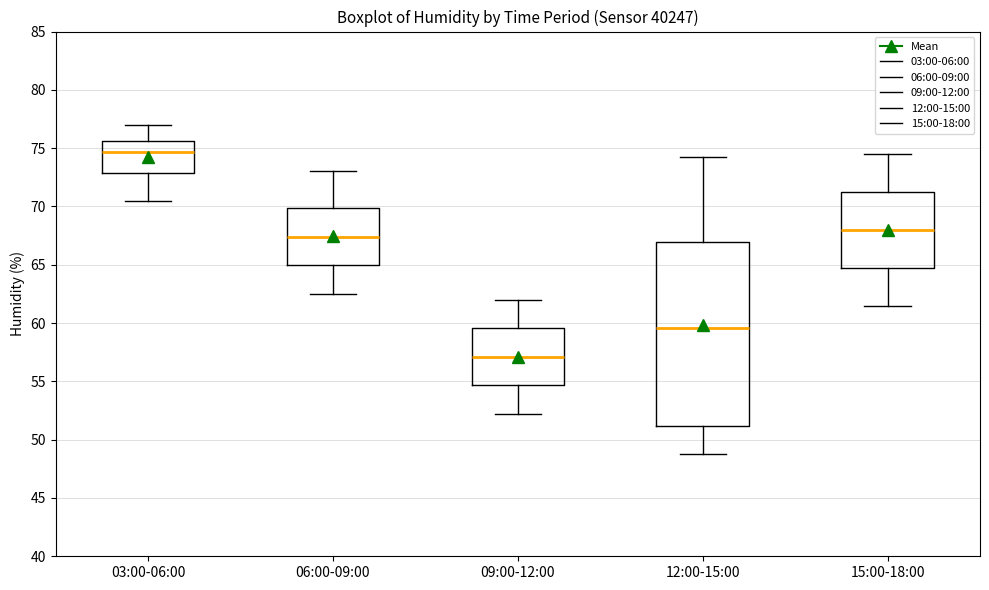

Comparing the boxes themselves (not the whiskers), which one is the tallest?

12:00-15:00